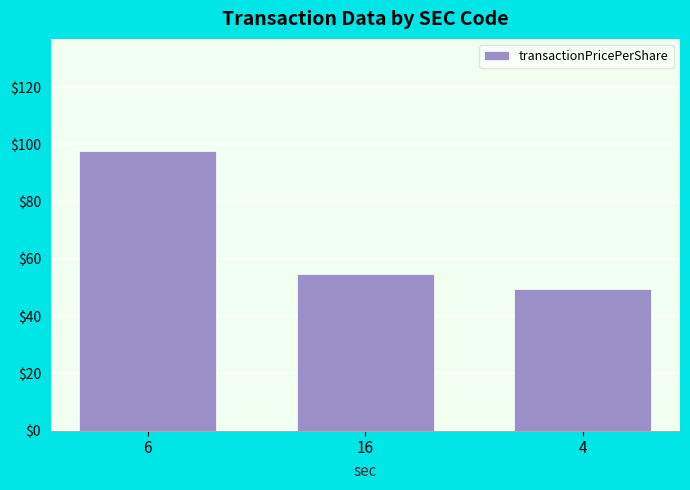

At which label does the data first exceed 54?

6